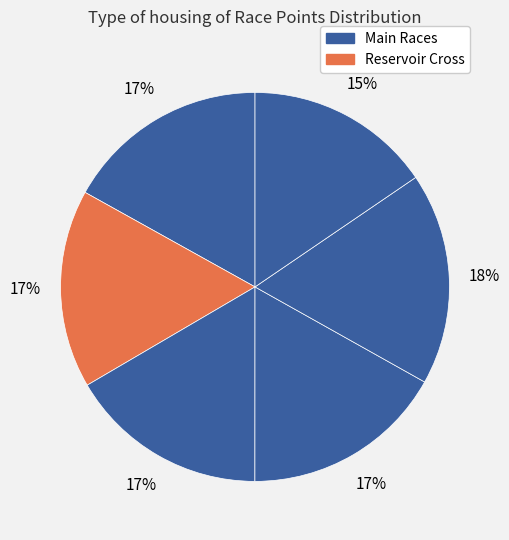

Count the number of slices in the pie.

6